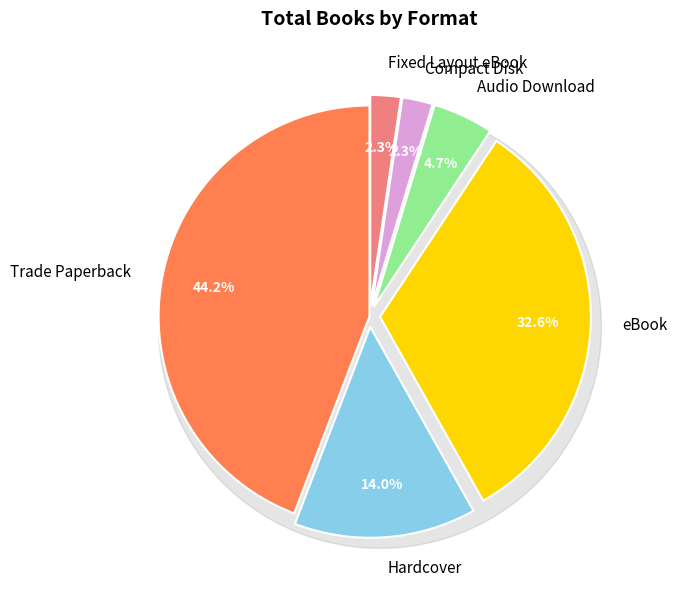

To the nearest percent, what percentage of the pie is eBook?

33%